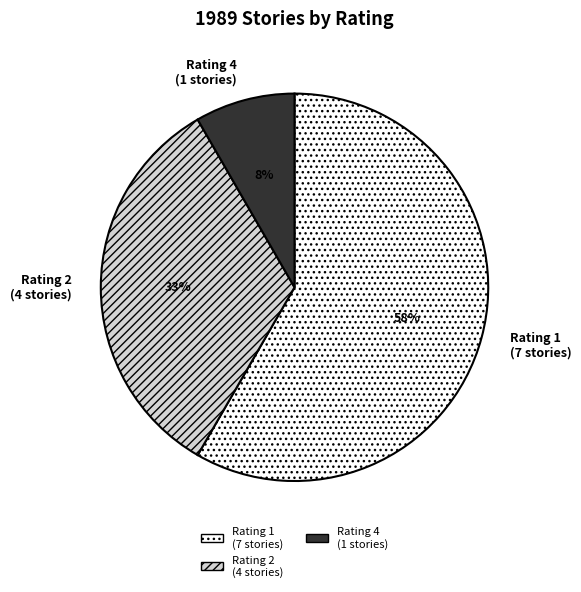

How many slices are in this pie chart?

3